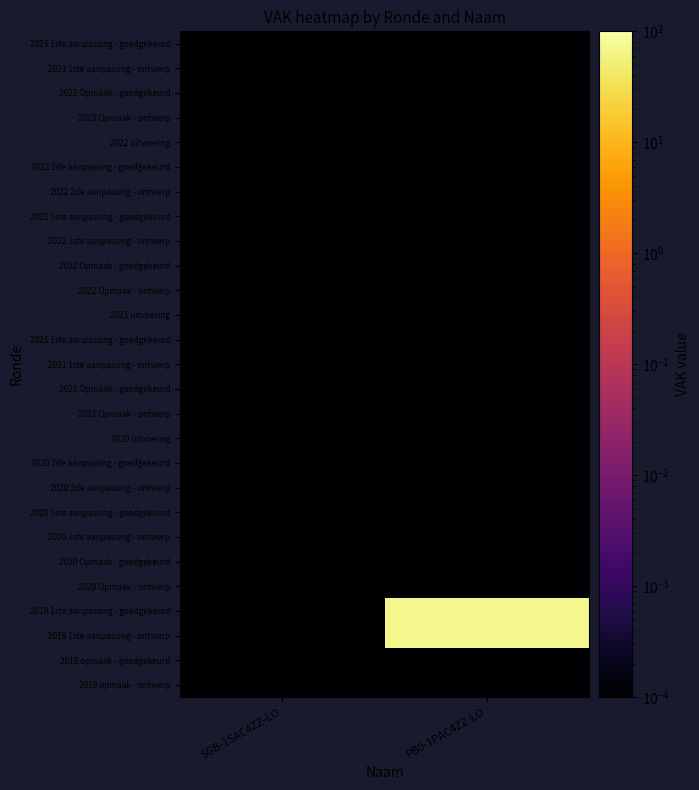

Reading left to right, extract all data points from this chart.

2023 1ste aanpassing - goedgekeurd: SGB-1SAC4ZZ-LO=0.0	PB0-1PAC4ZZ-LO=0.0
2023 1ste aanpassing - ontwerp: SGB-1SAC4ZZ-LO=0.0	PB0-1PAC4ZZ-LO=0.0
2023 Opmaak - goedgekeurd: SGB-1SAC4ZZ-LO=0.0	PB0-1PAC4ZZ-LO=0.0
2023 Opmaak - ontwerp: SGB-1SAC4ZZ-LO=0.0	PB0-1PAC4ZZ-LO=0.0
2022 uitvoering: SGB-1SAC4ZZ-LO=0.0	PB0-1PAC4ZZ-LO=0.0
2022 2de aanpassing - goedgekeurd: SGB-1SAC4ZZ-LO=0.0	PB0-1PAC4ZZ-LO=0.0
2022 2de aanpassing - ontwerp: SGB-1SAC4ZZ-LO=0.0	PB0-1PAC4ZZ-LO=0.0
2022 1ste aanpassing - goedgekeurd: SGB-1SAC4ZZ-LO=0.0	PB0-1PAC4ZZ-LO=0.0
2022 1ste aanpassing - ontwerp: SGB-1SAC4ZZ-LO=0.0	PB0-1PAC4ZZ-LO=0.0
2022 Opmaak - goedgekeurd: SGB-1SAC4ZZ-LO=0.0	PB0-1PAC4ZZ-LO=0.0
2022 Opmaak - ontwerp: SGB-1SAC4ZZ-LO=0.0	PB0-1PAC4ZZ-LO=0.0
2021 uitvoering: SGB-1SAC4ZZ-LO=0.0	PB0-1PAC4ZZ-LO=0.0
2021 1ste aanpassing - goedgekeurd: SGB-1SAC4ZZ-LO=0.0	PB0-1PAC4ZZ-LO=0.0
2021 1ste aanpassing - ontwerp: SGB-1SAC4ZZ-LO=0.0	PB0-1PAC4ZZ-LO=0.0
2021 Opmaak - goedgekeurd: SGB-1SAC4ZZ-LO=0.0	PB0-1PAC4ZZ-LO=0.0
2021 Opmaak - ontwerp: SGB-1SAC4ZZ-LO=0.0	PB0-1PAC4ZZ-LO=0.0
2020 uitvoering: SGB-1SAC4ZZ-LO=0.0	PB0-1PAC4ZZ-LO=0.0
2020 2de aanpassing - goedgekeurd: SGB-1SAC4ZZ-LO=0.0	PB0-1PAC4ZZ-LO=0.0
2020 2de aanpassing - ontwerp: SGB-1SAC4ZZ-LO=0.0	PB0-1PAC4ZZ-LO=0.0
2020 1ste aanpassing - goedgekeurd: SGB-1SAC4ZZ-LO=0.0	PB0-1PAC4ZZ-LO=0.0
2020 1ste aanpassing - ontwerp: SGB-1SAC4ZZ-LO=0.0	PB0-1PAC4ZZ-LO=0.0
2020 Opmaak - goedgekeurd: SGB-1SAC4ZZ-LO=0.0	PB0-1PAC4ZZ-LO=0.0
2020 Opmaak - ontwerp: SGB-1SAC4ZZ-LO=0.0	PB0-1PAC4ZZ-LO=0.0
2019 1ste aanpassing - goedgekeurd: SGB-1SAC4ZZ-LO=0.0	PB0-1PAC4ZZ-LO=70.0
2019 1ste aanpassing - ontwerp: SGB-1SAC4ZZ-LO=0.0	PB0-1PAC4ZZ-LO=70.0
2019 opmaak - goedgekeurd: SGB-1SAC4ZZ-LO=0.0	PB0-1PAC4ZZ-LO=0.0
2019 opmaak - ontwerp: SGB-1SAC4ZZ-LO=0.0	PB0-1PAC4ZZ-LO=0.0